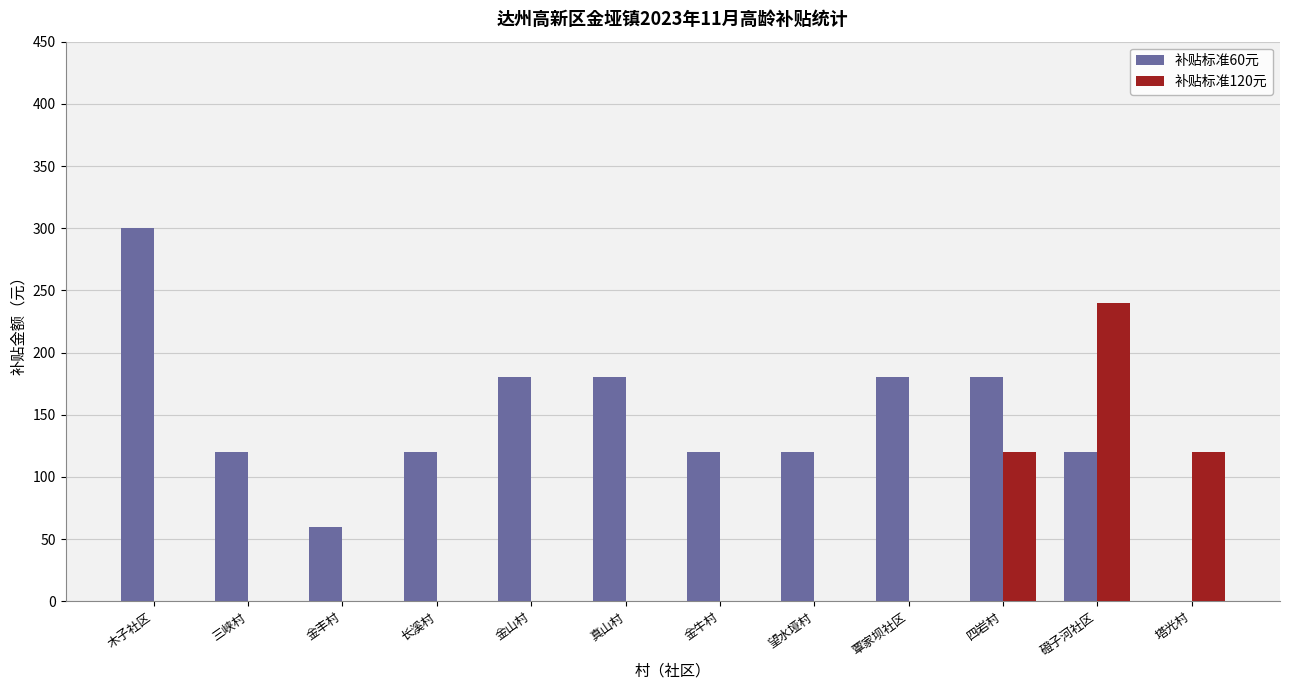

How many groups of bars are there?

12